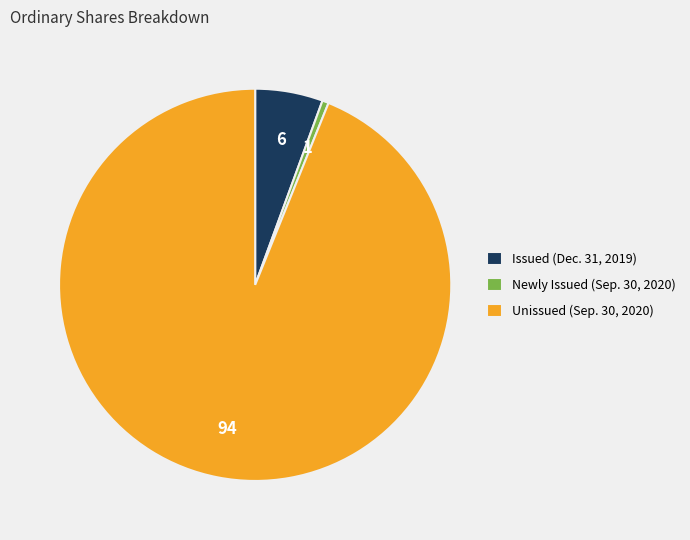

Which has a higher value, Unissued (Sep. 30, 2020) or Issued (Dec. 31, 2019)?

Unissued (Sep. 30, 2020)